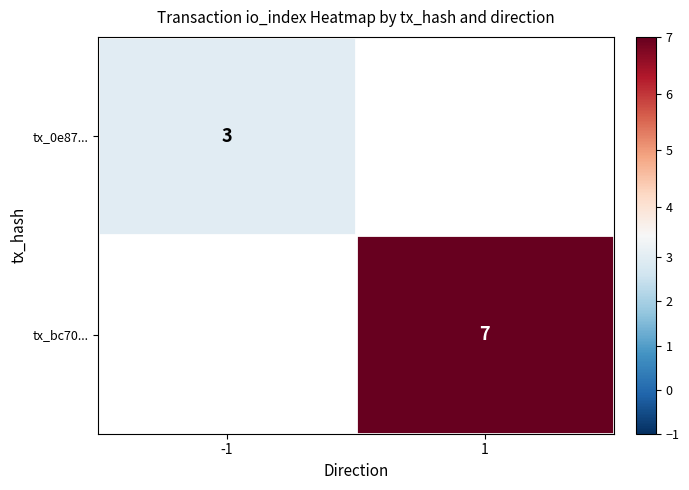

Is the value of tx_bc70... at 1 greater than the value of tx_0e87... at -1?

Yes